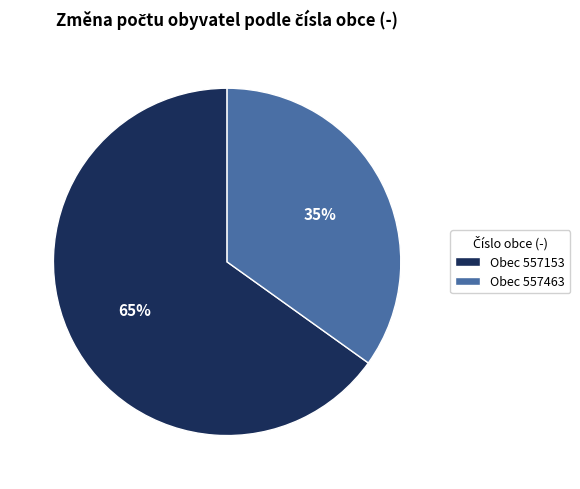

Do Obec 557153 and Obec 557463 together represent more than half of the pie?

Yes